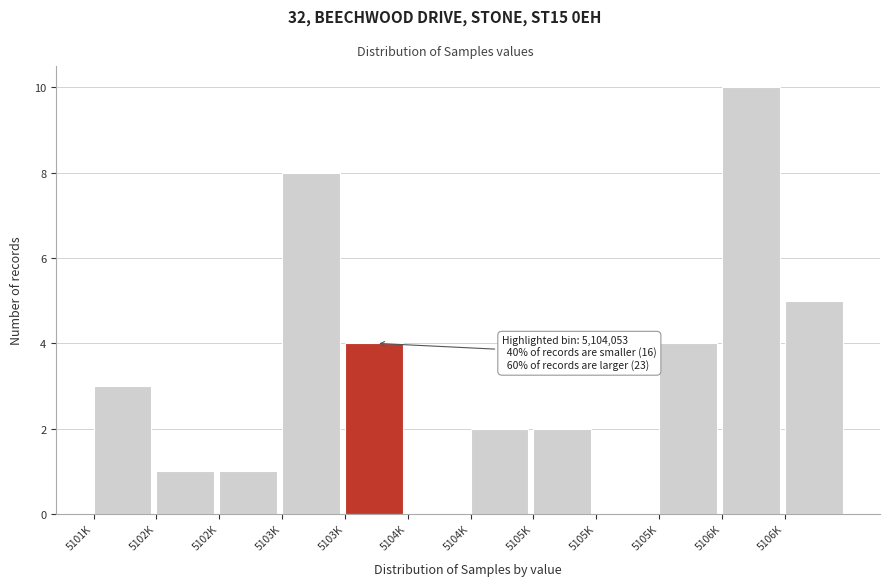

Count the number of data series in this chart.

1